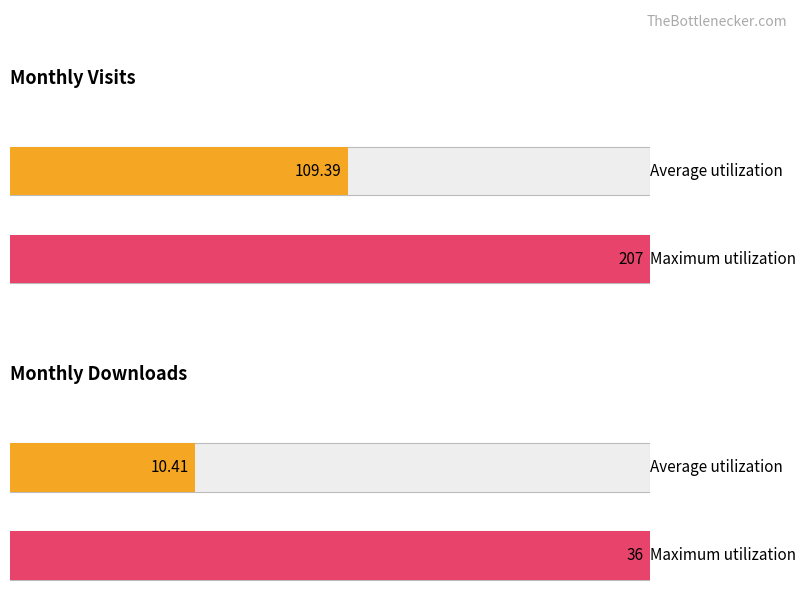

Are the bars grouped side by side (vs. stacked)?

Yes